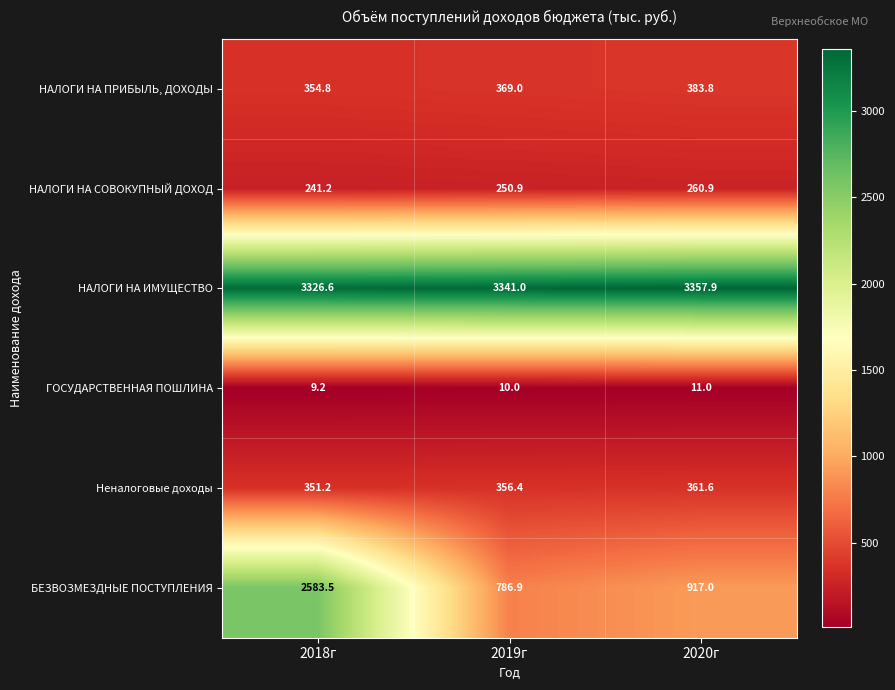

Rank the series at 2018г from lowest to highest value.

ГОСУДАРСТВЕННАЯ ПОШЛИНА, НАЛОГИ НА СОВОКУПНЫЙ ДОХОД, Неналоговые доходы, НАЛОГИ НА ПРИБЫЛЬ, ДОХОДЫ, БЕЗВОЗМЕЗДНЫЕ ПОСТУПЛЕНИЯ, НАЛОГИ НА ИМУЩЕСТВО